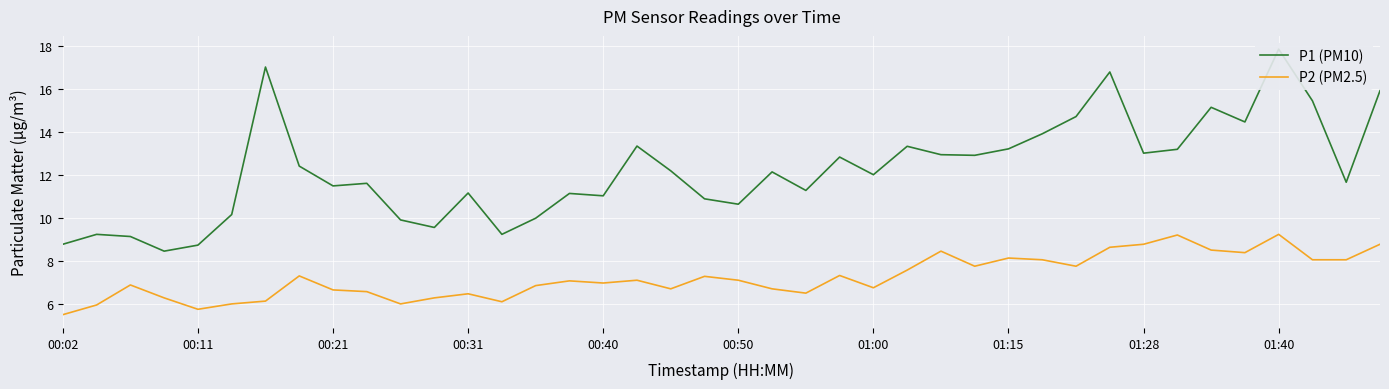

Is the value of P1 (PM10) at 29 greater than the value of P2 (PM2.5) at 33?

Yes